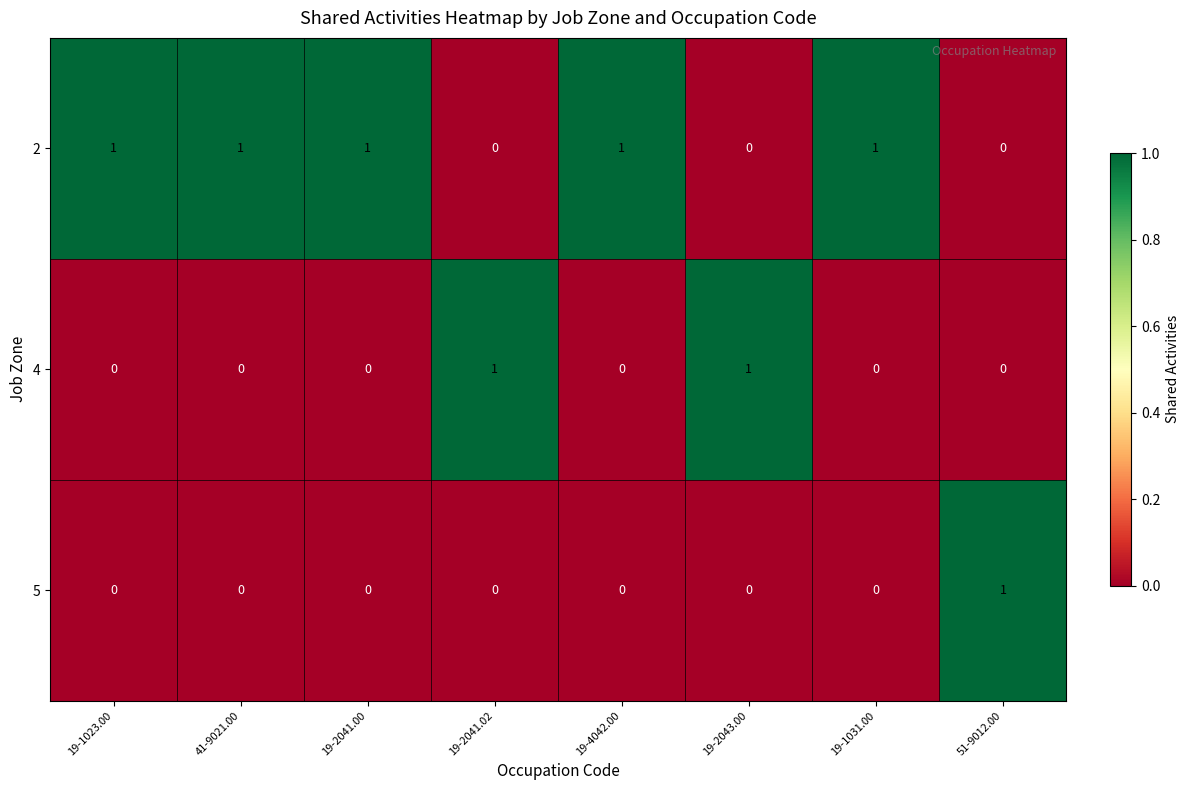

The 5 series shows 0 at 19-1031.00. True or false?

True